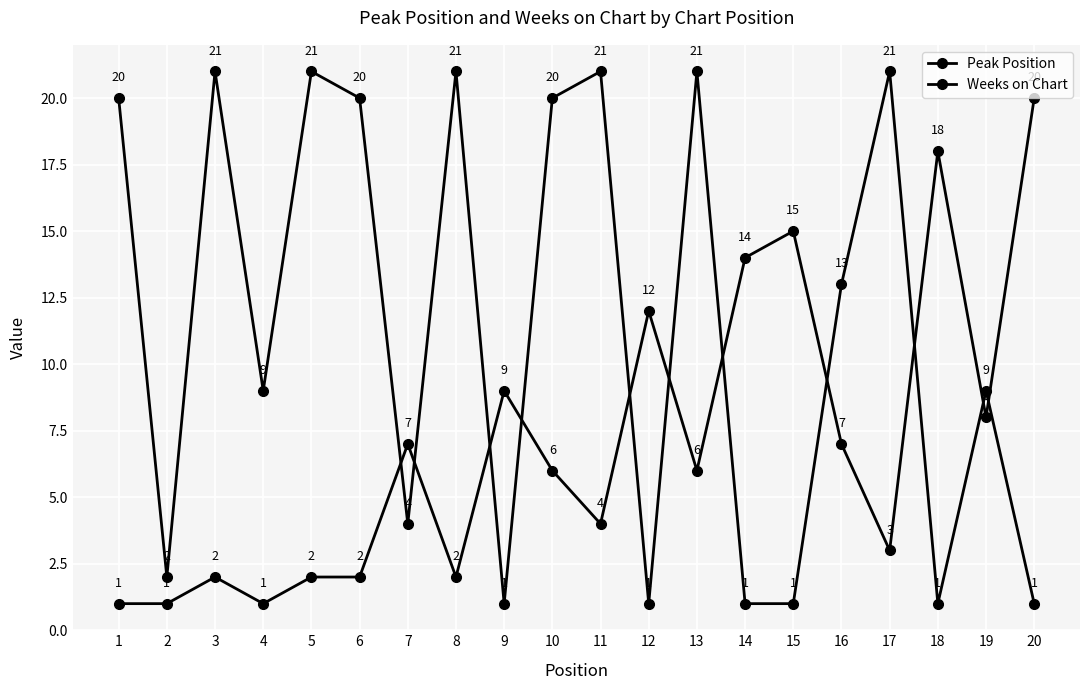

True or false: Weeks on Chart and Peak Position cross at least once.

True